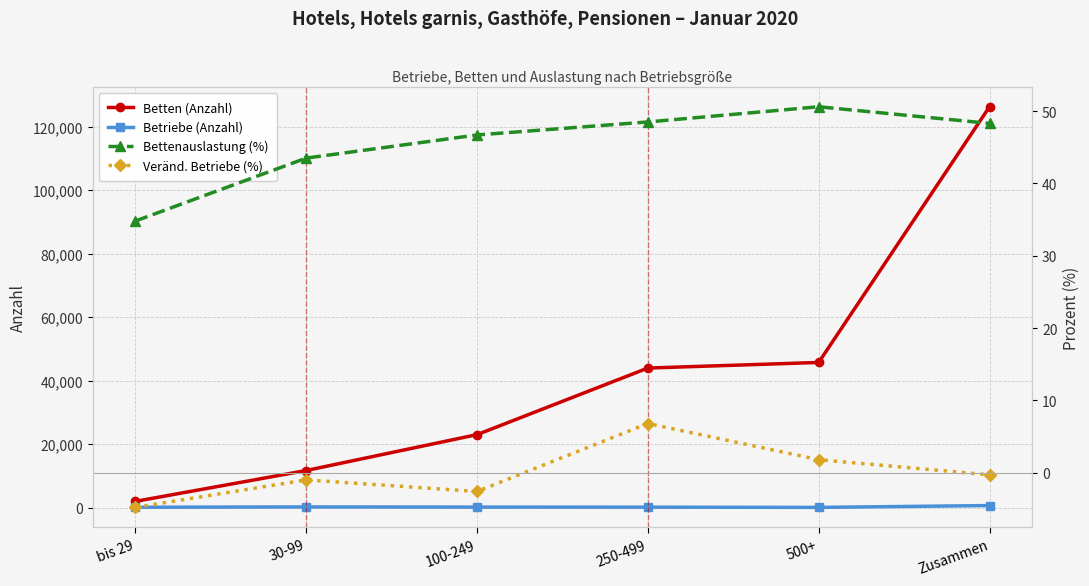

The value of Betriebe (Anzahl) at Zusammen is 862.6. True or false?

False